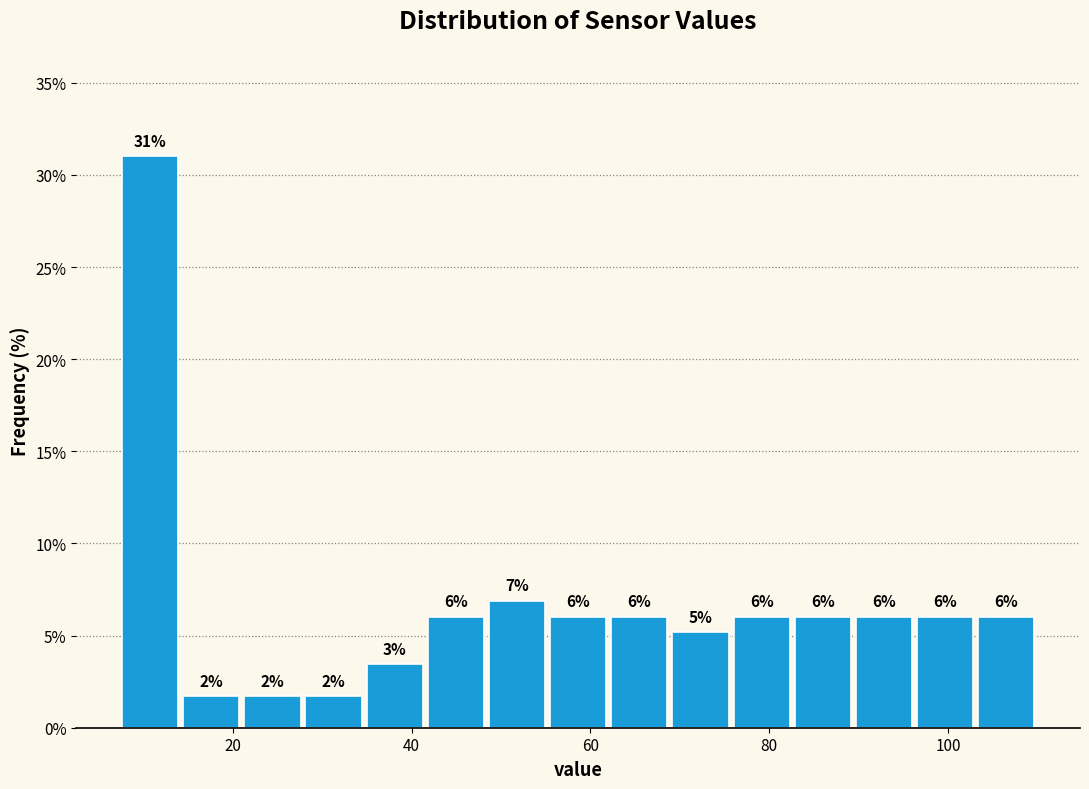

Read against the x-axis, roughly where is the centre of the tallest bar?

10